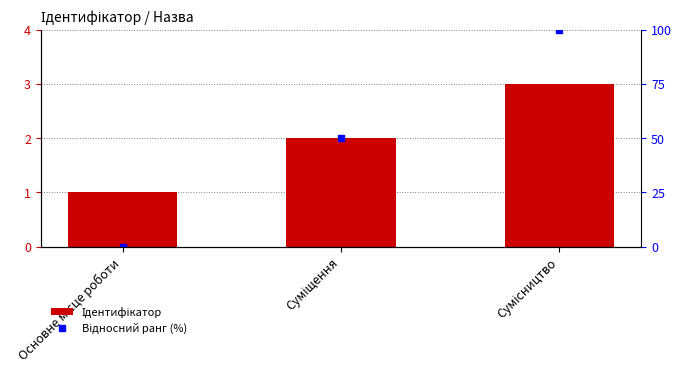

True or false: Відносний ранг (%) has a value of 0 at Основне місце роботи.

True